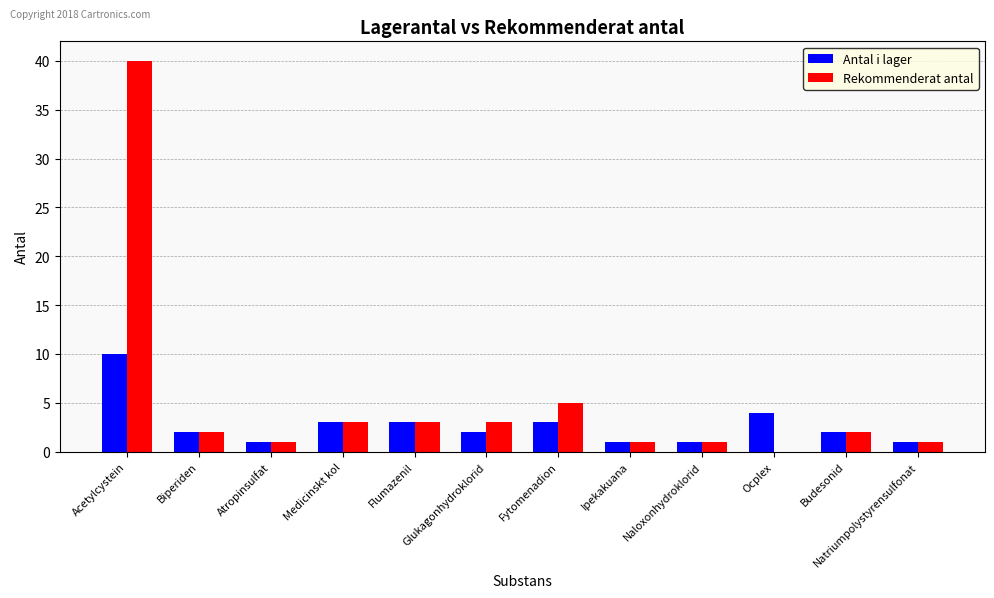

Is it true that Rekommenderat antal equals 3 at Medicinskt kol?

True